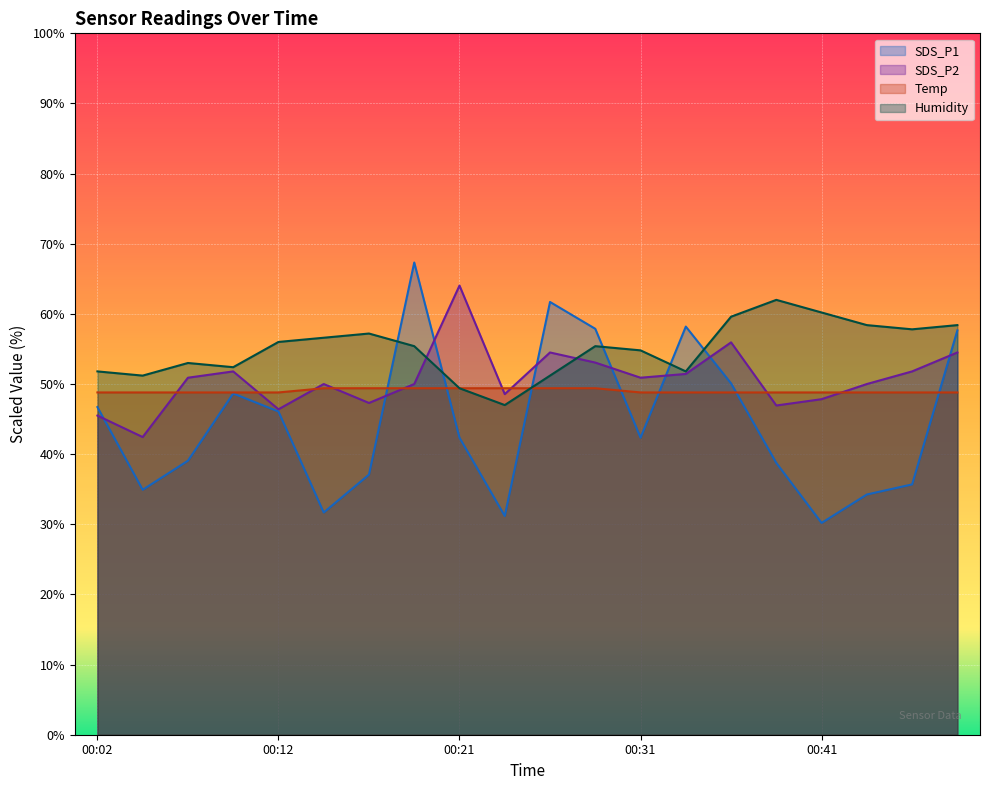

Where is the first local maximum for Humidity?

00:07